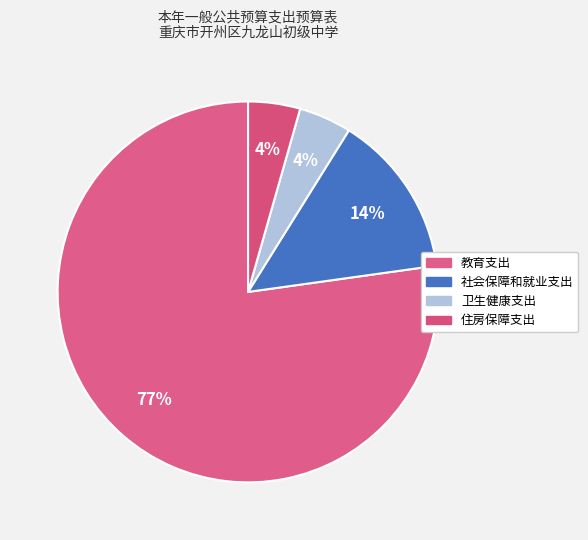

To the nearest percent, what is the average slice percentage?

25%